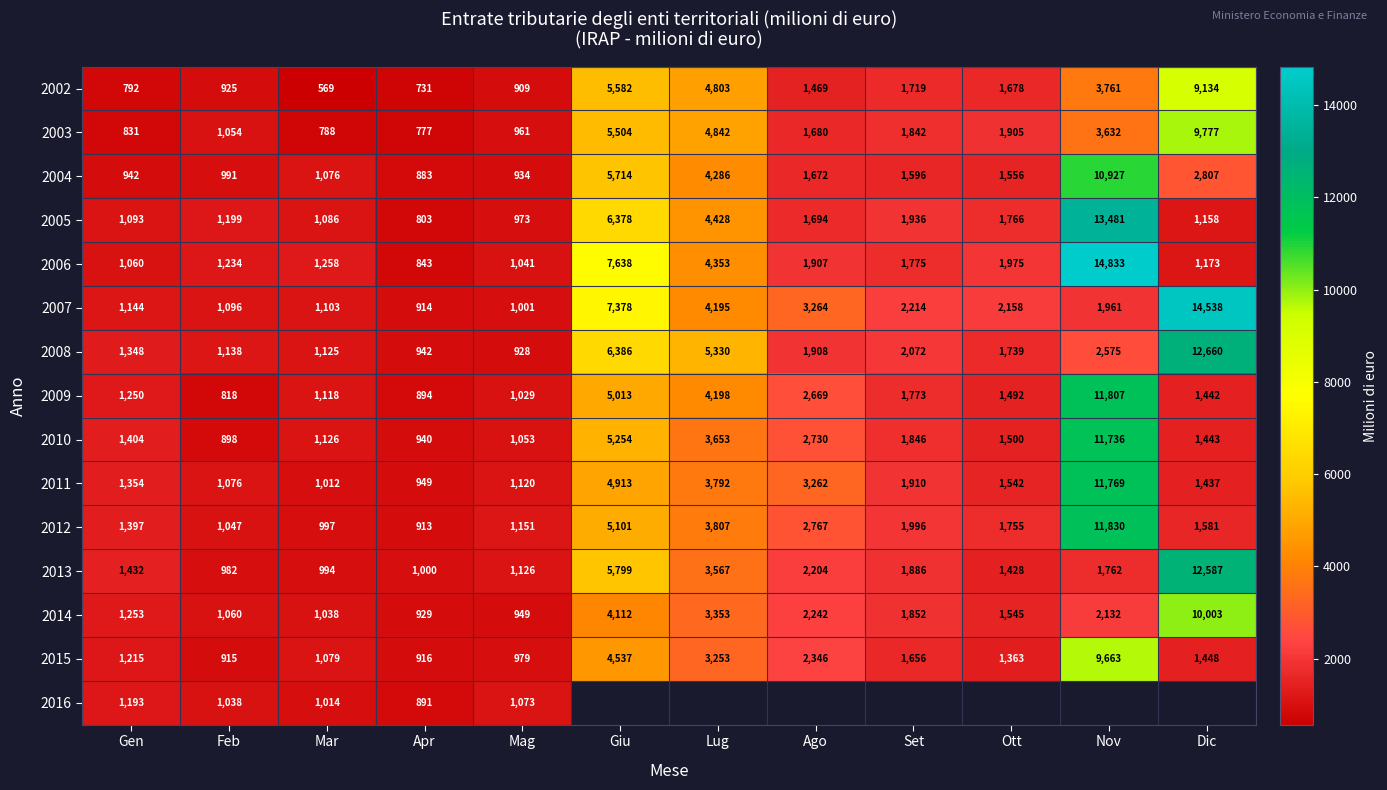

What is the spread (max minus min) of values at Apr?

269